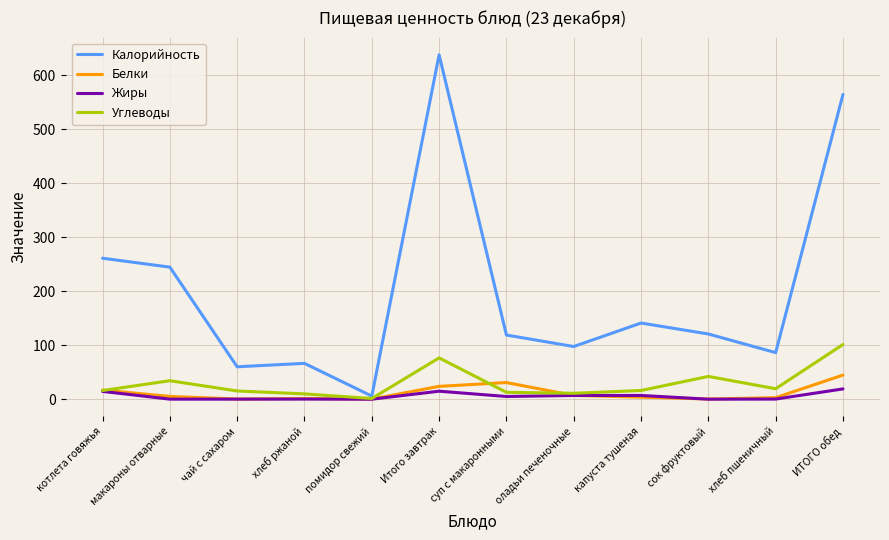

The value of Жиры at капуста тушеная is 6.9. True or false?

True